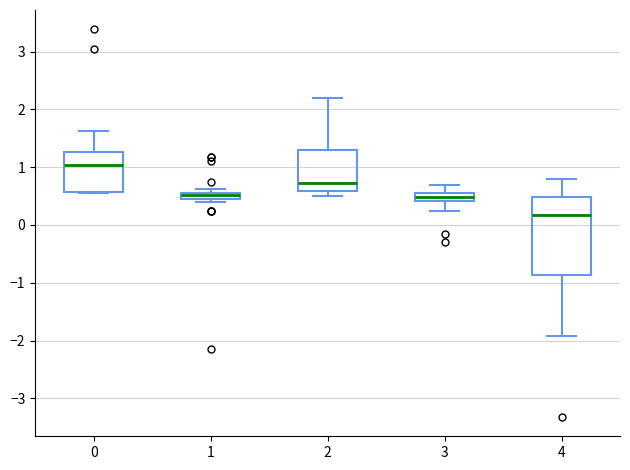

Where does the upper whisker of the box at x = 2 end on the y-axis? The values are not printed on the chart, so give them approximately, as read against the axis.

2.2